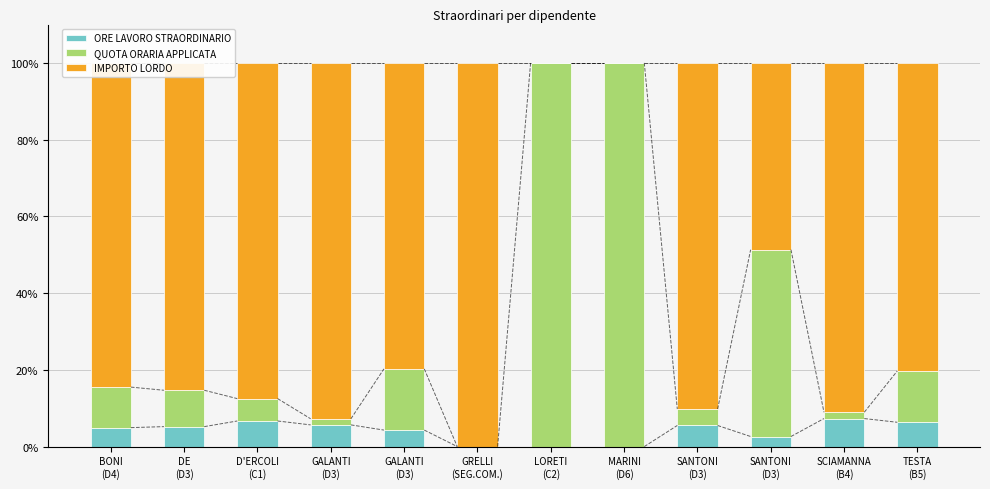

What is the difference between the IMPORTO LORDO values at SANTONI
(D3) and GRELLI
(SEG.COM.)?

9.8